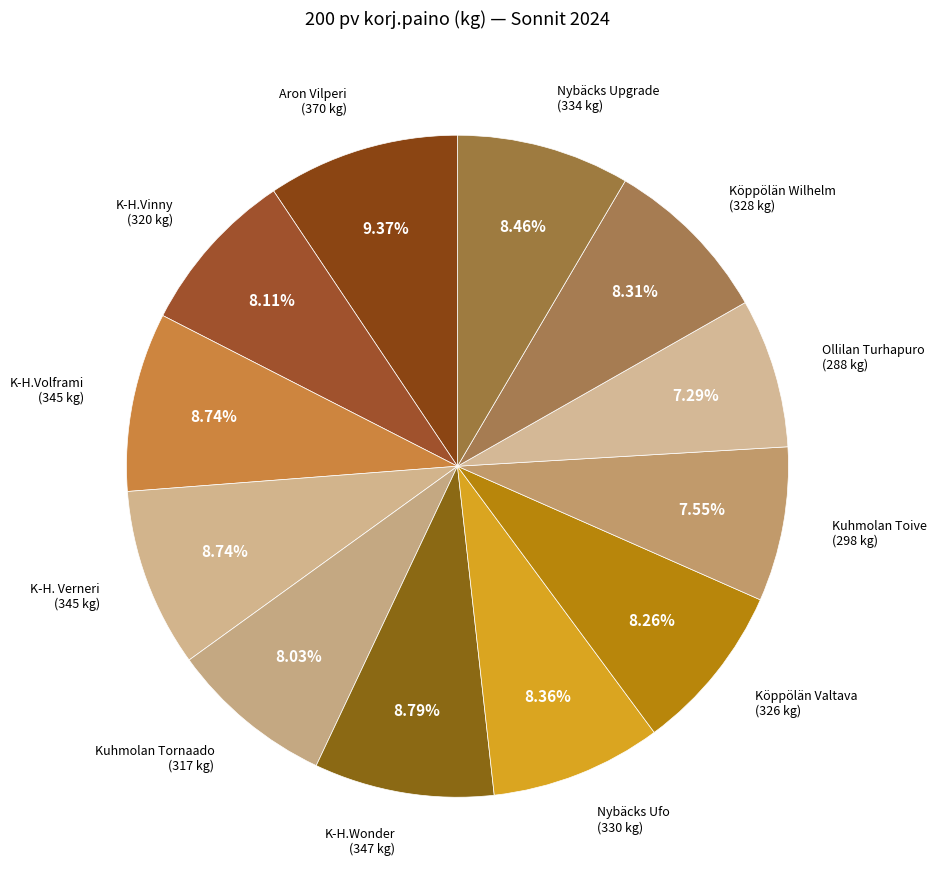

To the nearest percent, what is the combined percentage of K-H.Volframi and K-H.Wonder?

18%